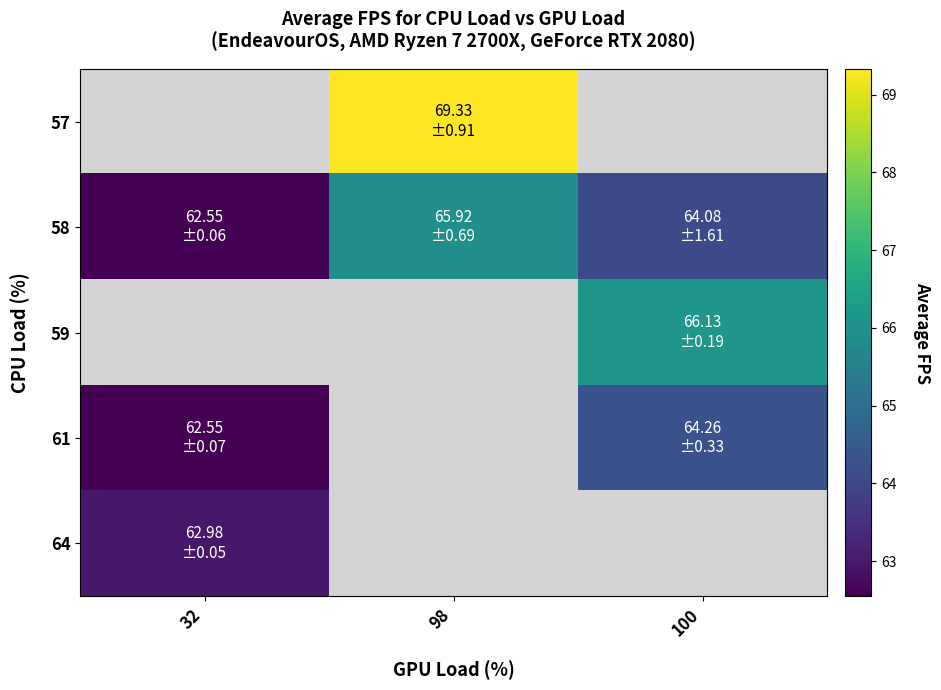

Is it true that 58 equals 103.2 at 100?

False